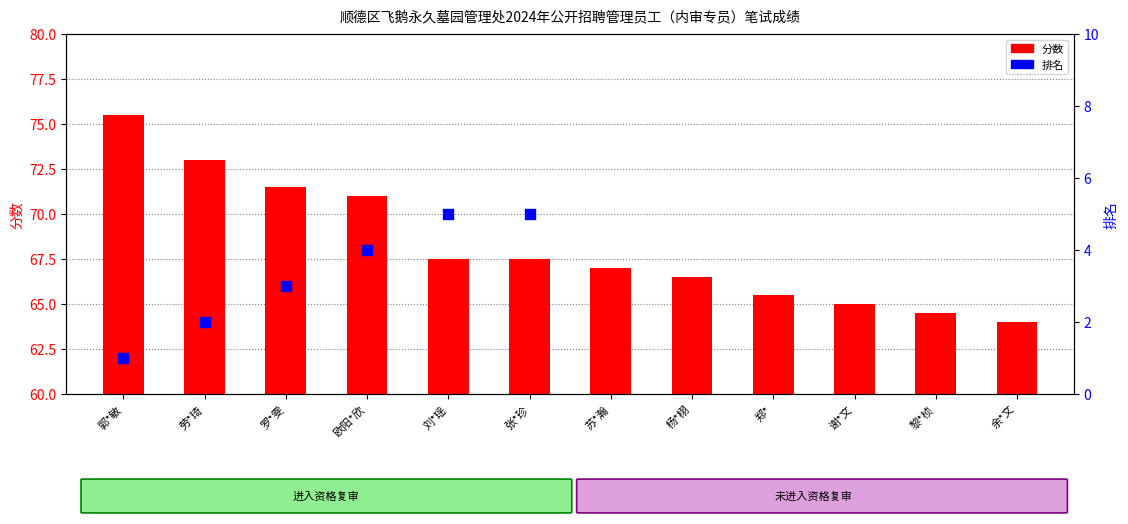

What is the total value across all series at 张*珍?

72.5